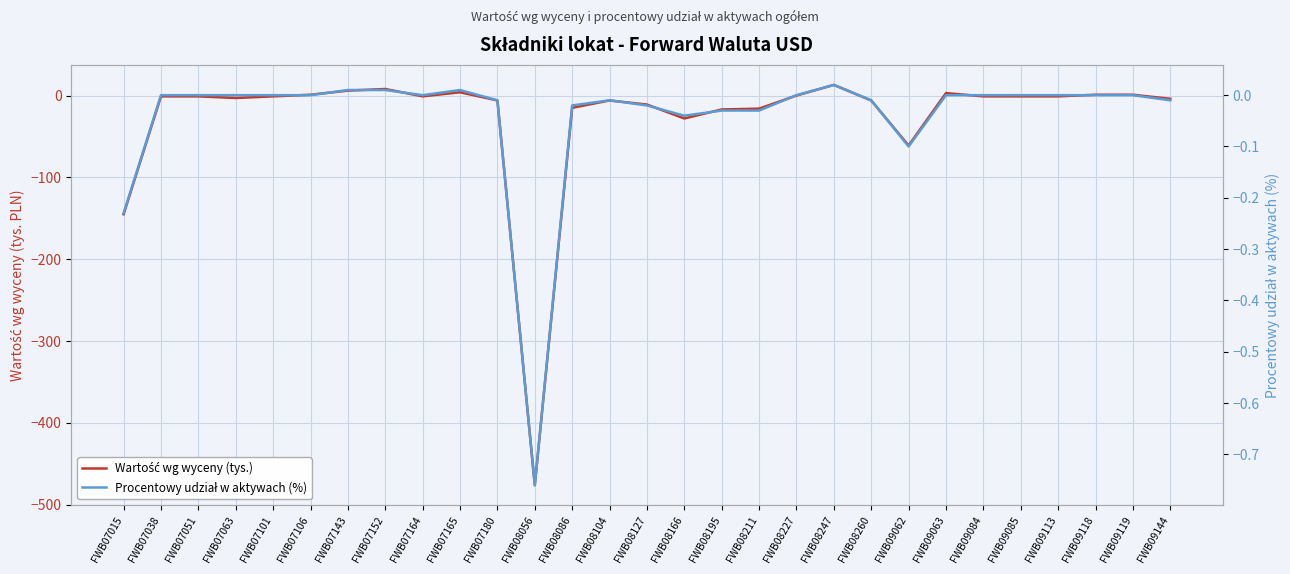

At how many categories does at least one series exceed -210?

29